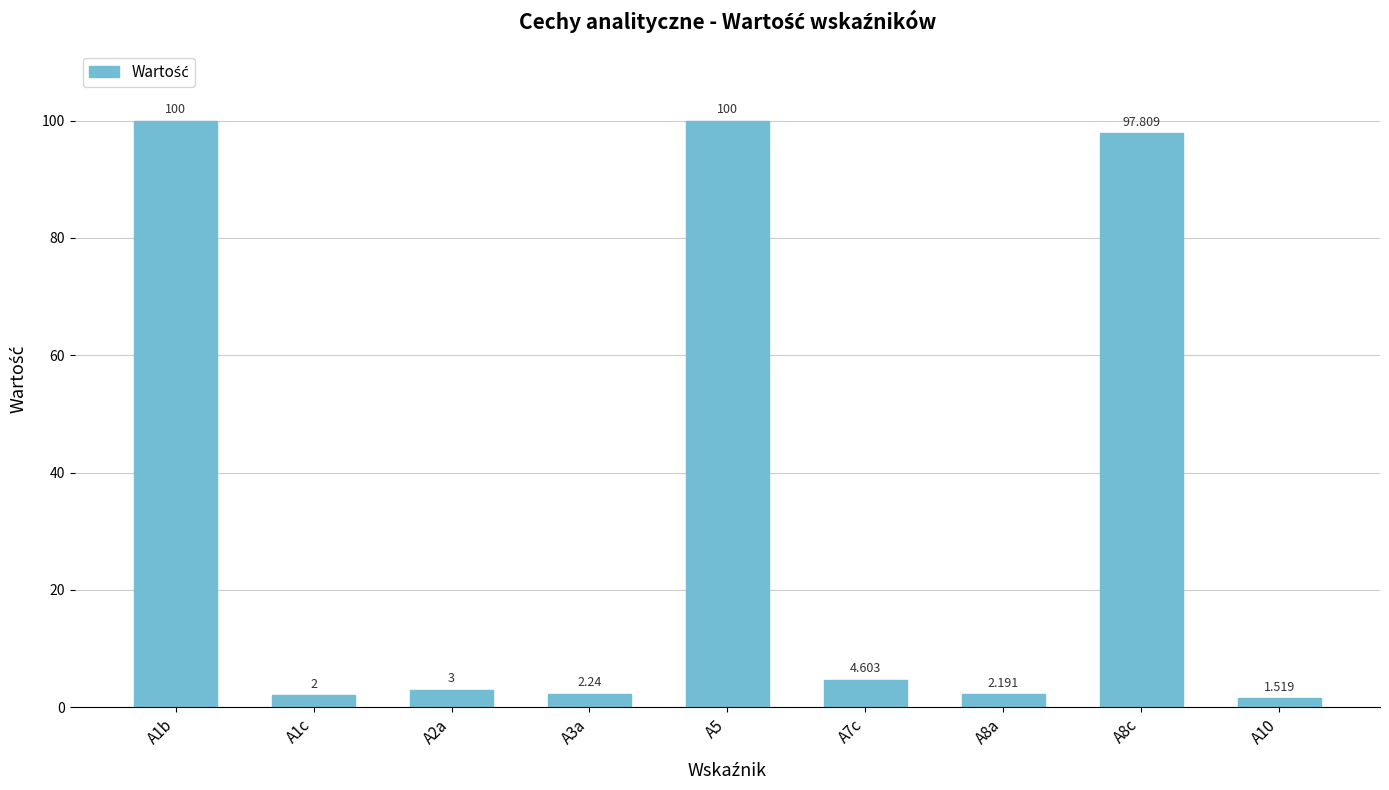

What is the ratio of the value at A8a to the value at A7c?

0.5